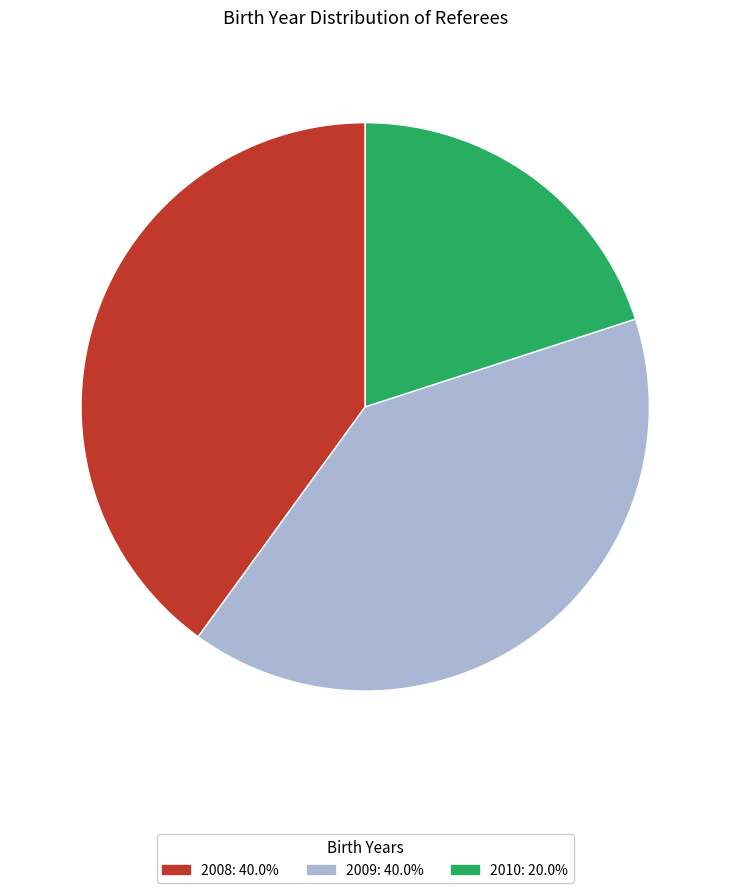

How many slices are in this pie chart?

3